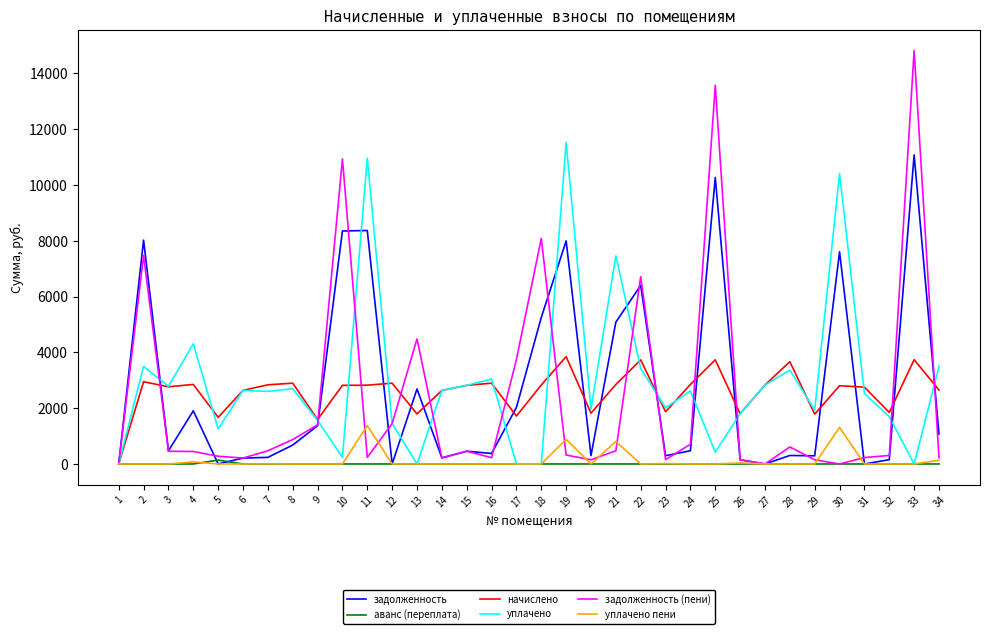

True or false: начислено has a value of 750.9 at 17.

False